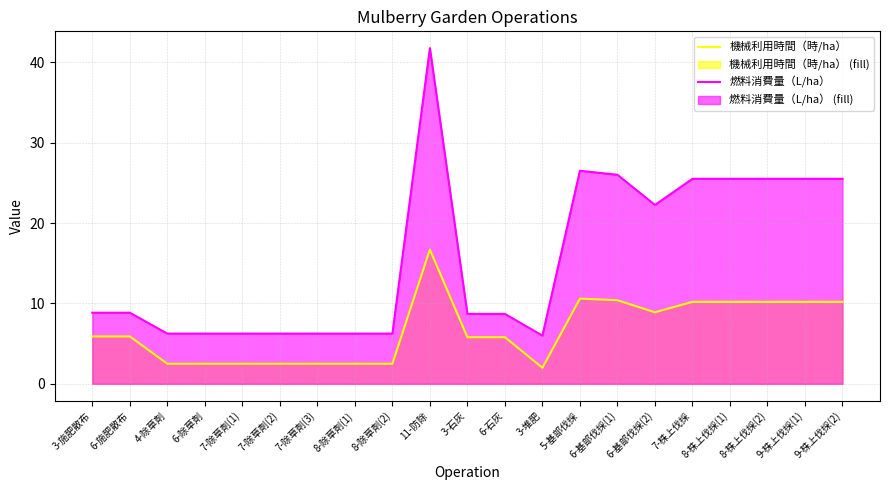

How many interior local peaks does the 燃料消費量（L/ha） series have?

2